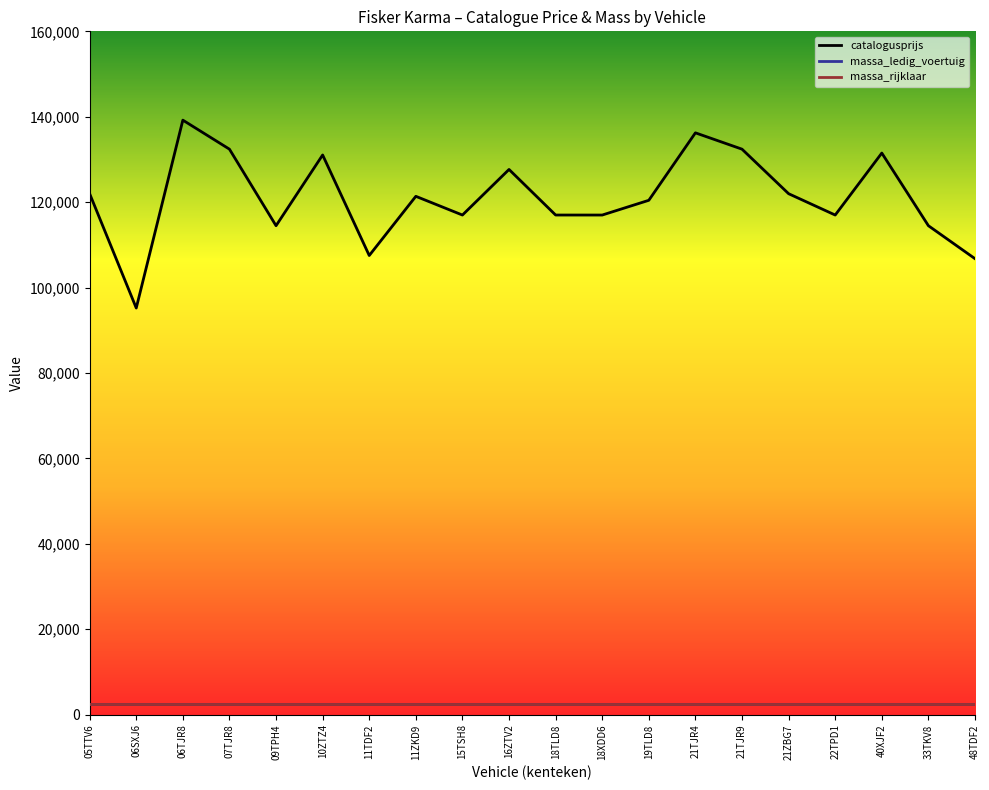

True or false: catalogusprijs has more than 2 interior local peaks.

True